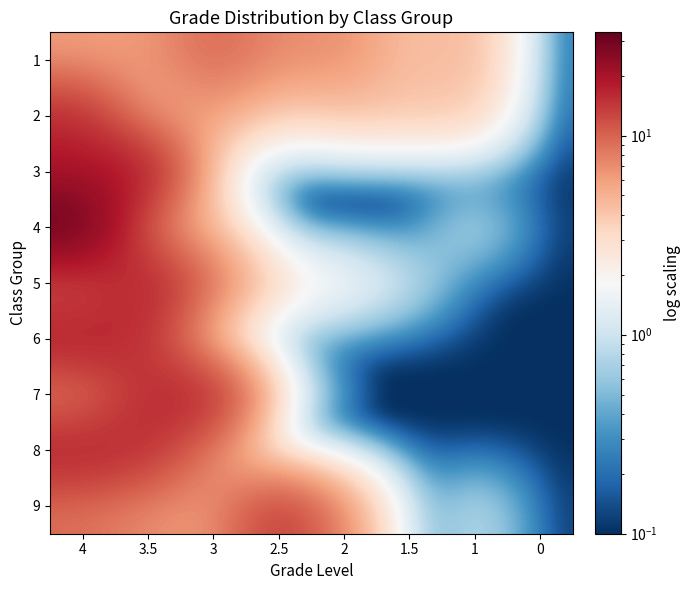

Rank the series at 4 from lowest to highest value.

1, 7, 9, 5, 2, 8, 3, 6, 4